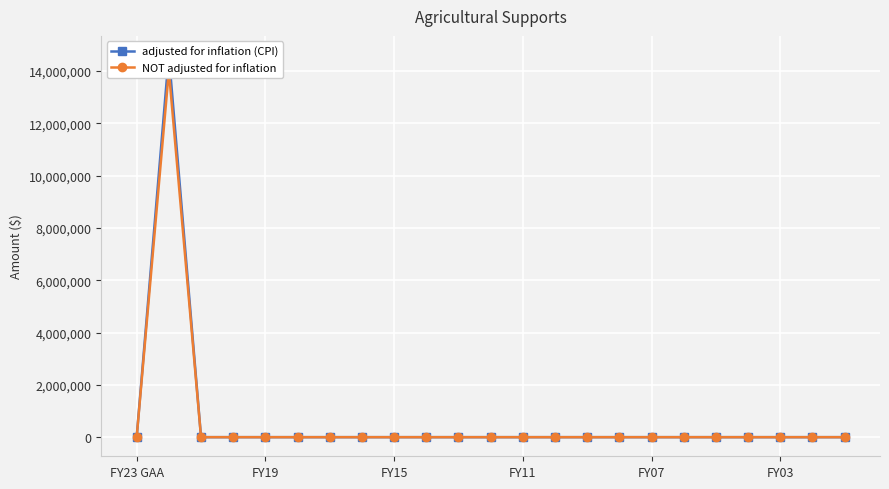

How many lines are shown in the chart?

2